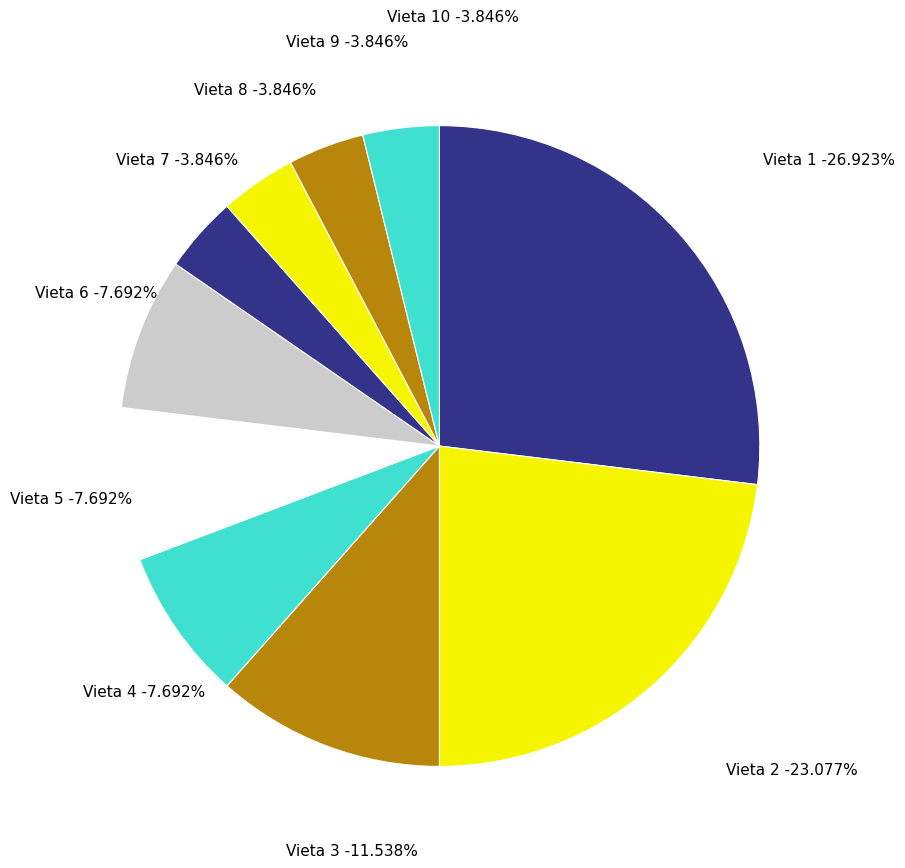

How many slices are in this pie chart?

10